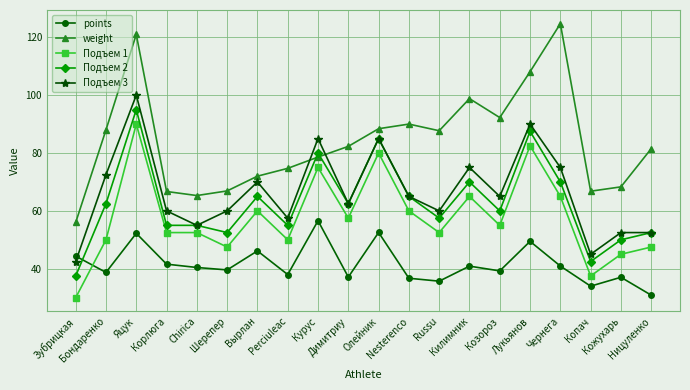

Rank the series by their maximum value, from lowest to highest.

points, Подъем 1, Подъем 2, Подъем 3, weight